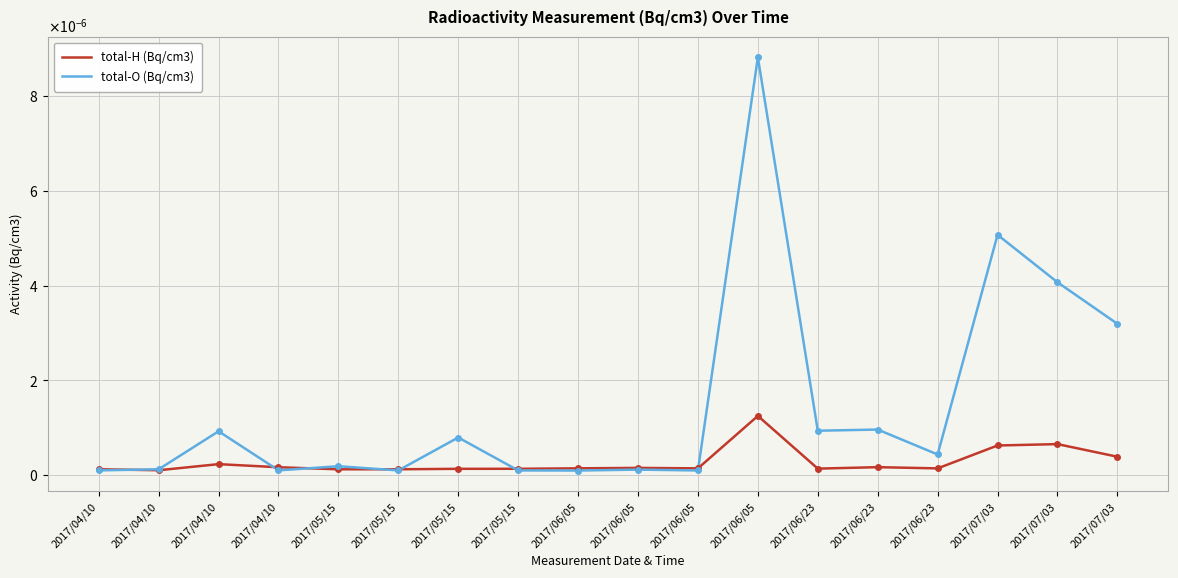

Reading left to right, transcribe all the data shown in this chart.

total-H (Bq/cm3): 2017/04/10=0.0	2017/04/10=0.0	2017/04/10=0.0	2017/04/10=0.0	2017/05/15=0.0	2017/05/15=0.0	2017/05/15=0.0	2017/05/15=0.0	2017/06/05=0.0	2017/06/05=0.0	2017/06/05=0.0	2017/06/05=0.0	2017/06/23=0.0	2017/06/23=0.0	2017/06/23=0.0	2017/07/03=0.0	2017/07/03=0.0	2017/07/03=0.0
total-O (Bq/cm3): 2017/04/10=0.0	2017/04/10=0.0	2017/04/10=0.0	2017/04/10=0.0	2017/05/15=0.0	2017/05/15=0.0	2017/05/15=0.0	2017/05/15=0.0	2017/06/05=0.0	2017/06/05=0.0	2017/06/05=0.0	2017/06/05=0.0	2017/06/23=0.0	2017/06/23=0.0	2017/06/23=0.0	2017/07/03=0.0	2017/07/03=0.0	2017/07/03=0.0